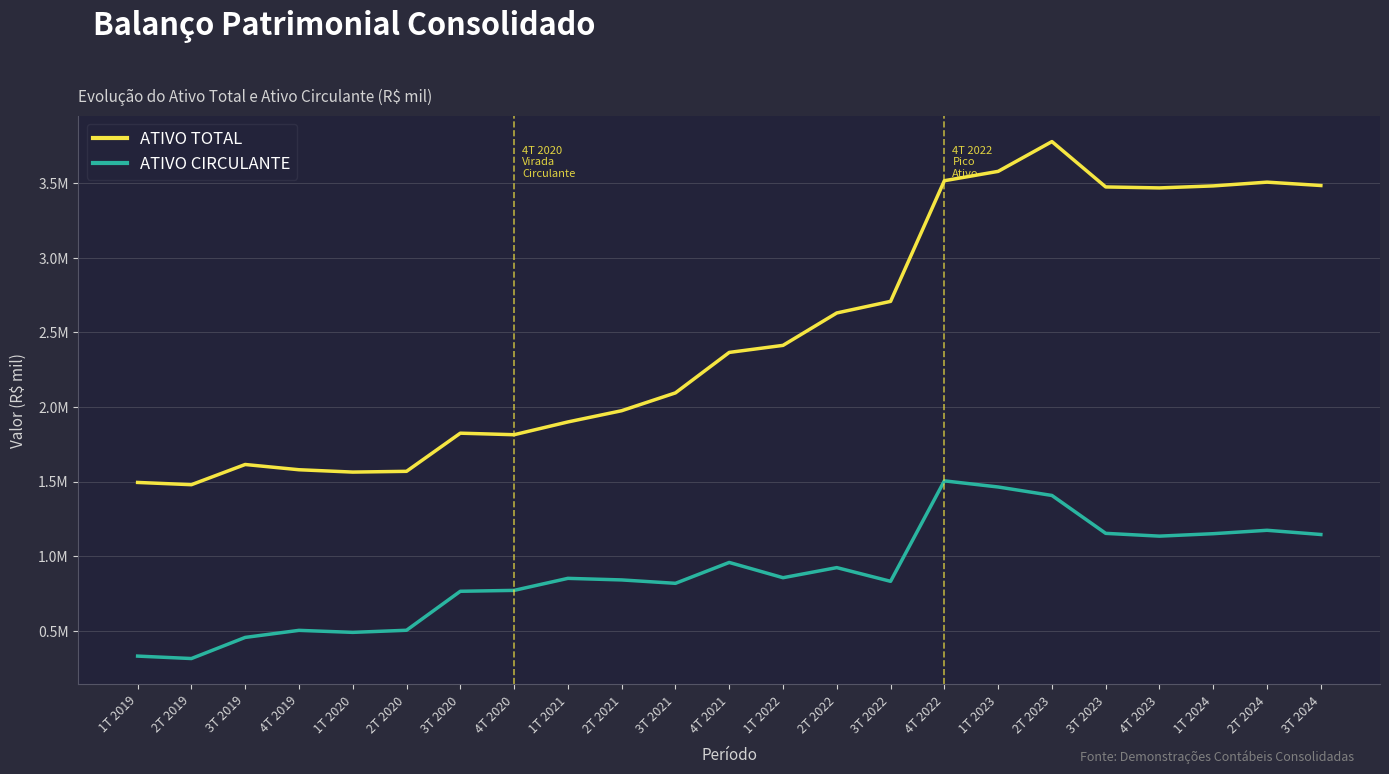

Does the chart have visible grid lines?

Yes